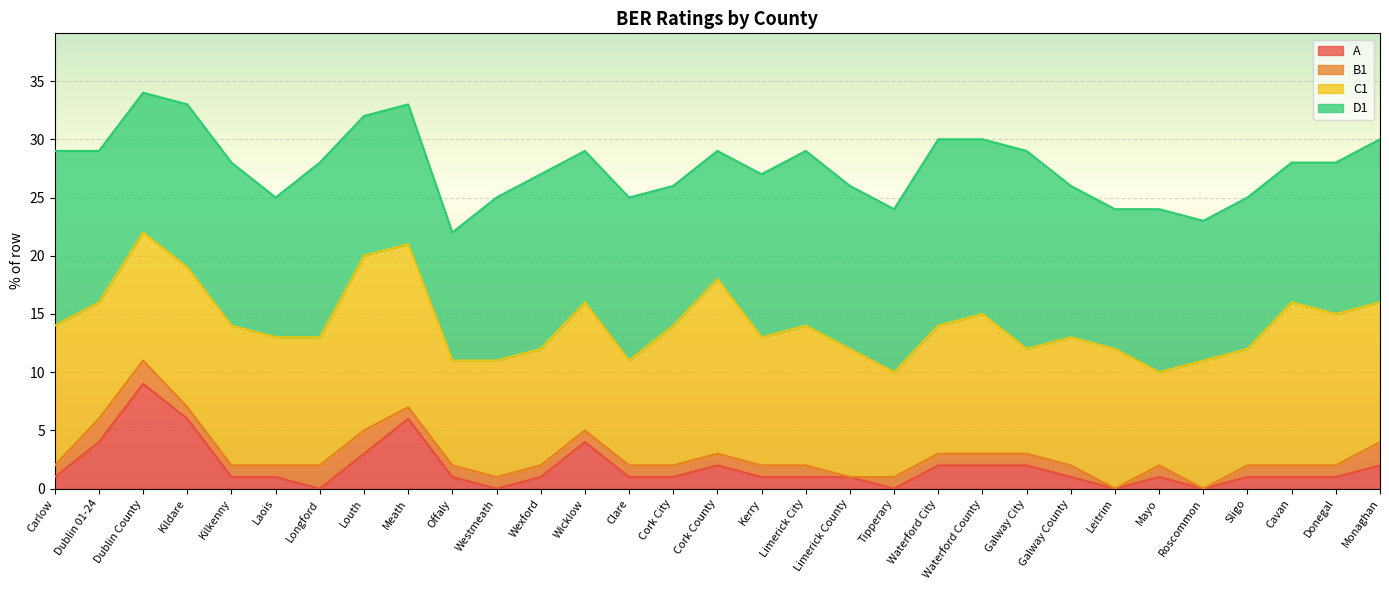

What is the value of the B1 point at the 9th from the left?

1